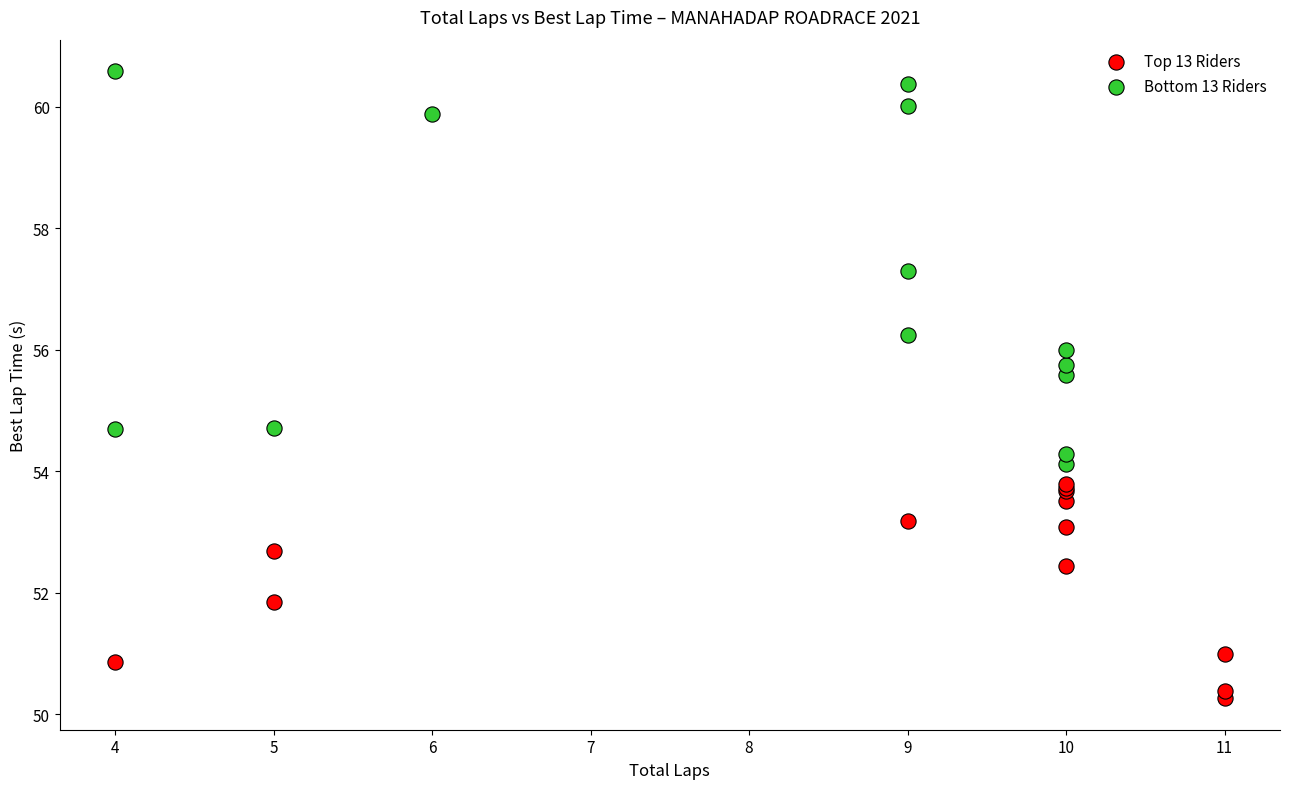

Which series contains the lowest Y value?

Top 13 Riders